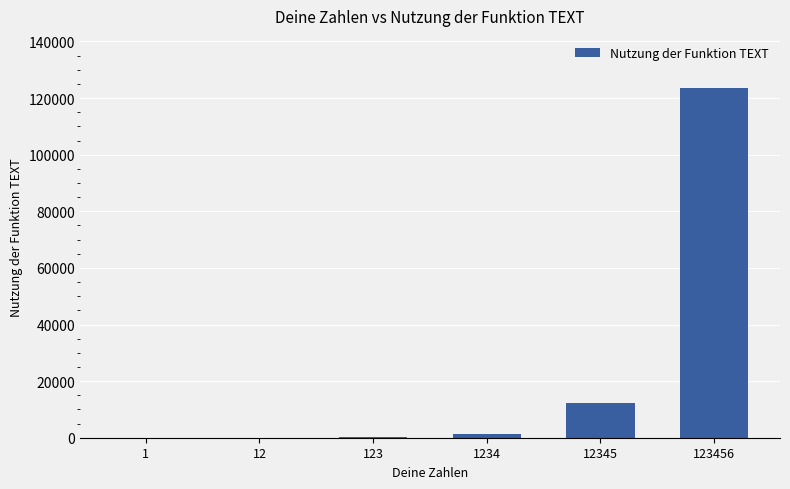

What is the sum of all values?

137171